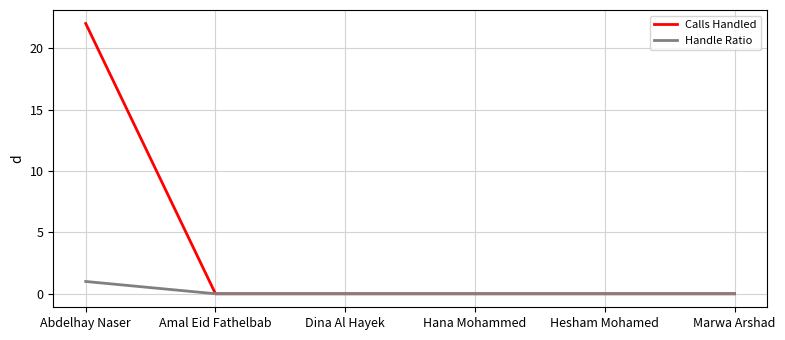

The value of Calls Handled at Marwa Arshad is 0. True or false?

True